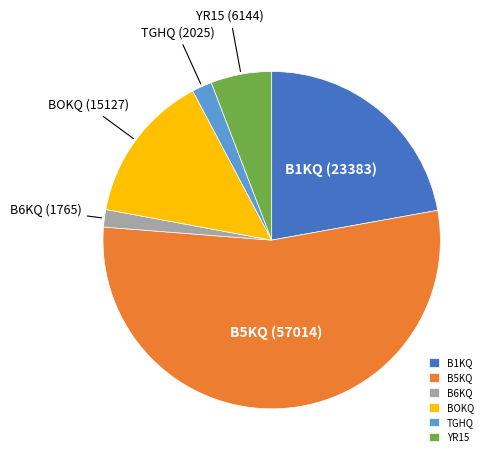

Is the sum of YR15 and B6KQ greater than half?

No